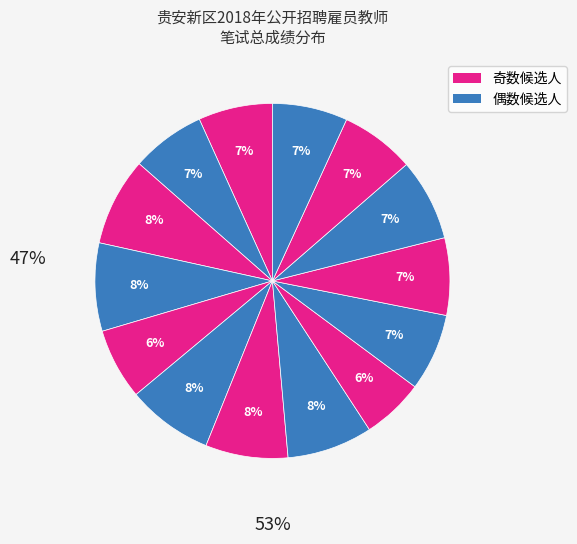

How many segments does this pie chart have?

14